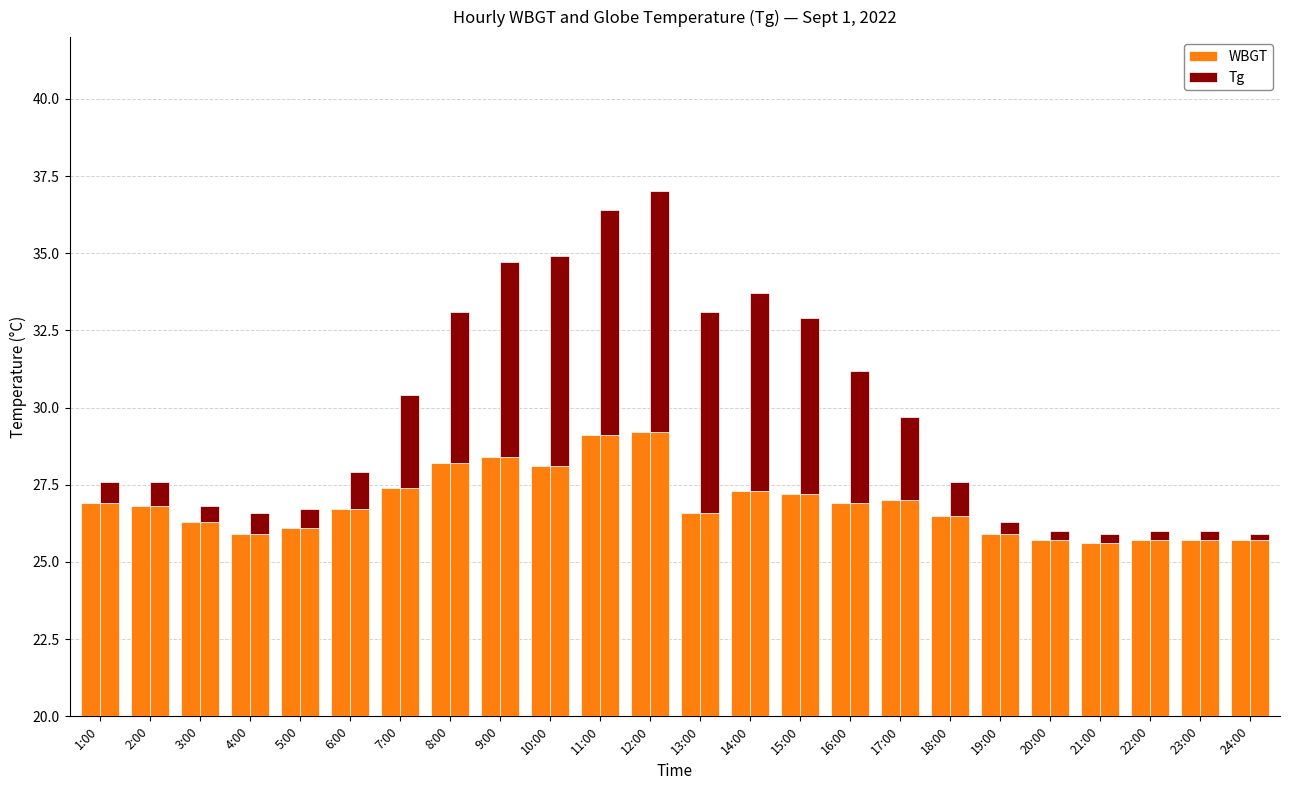

Between 10:00 and 23:00, which is larger?

10:00